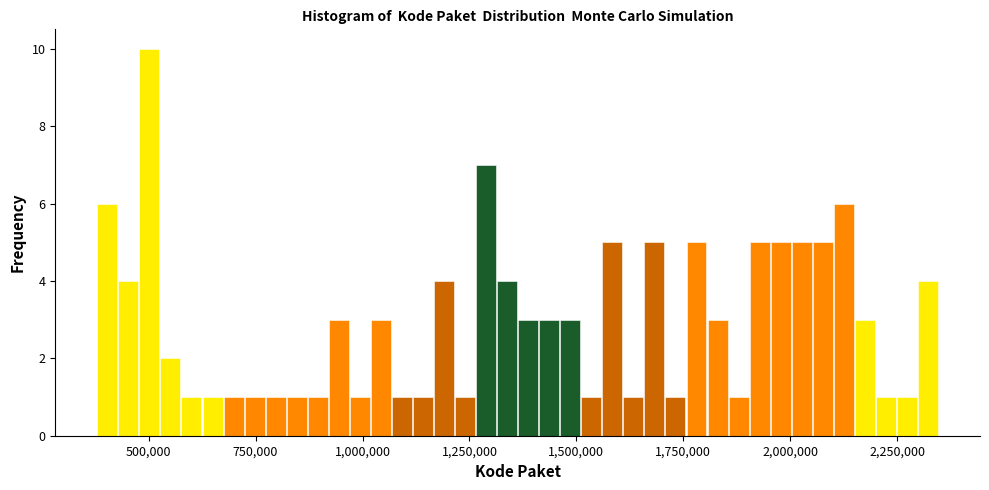

Read against the x-axis, roughly where is the centre of the tallest bar?

500000